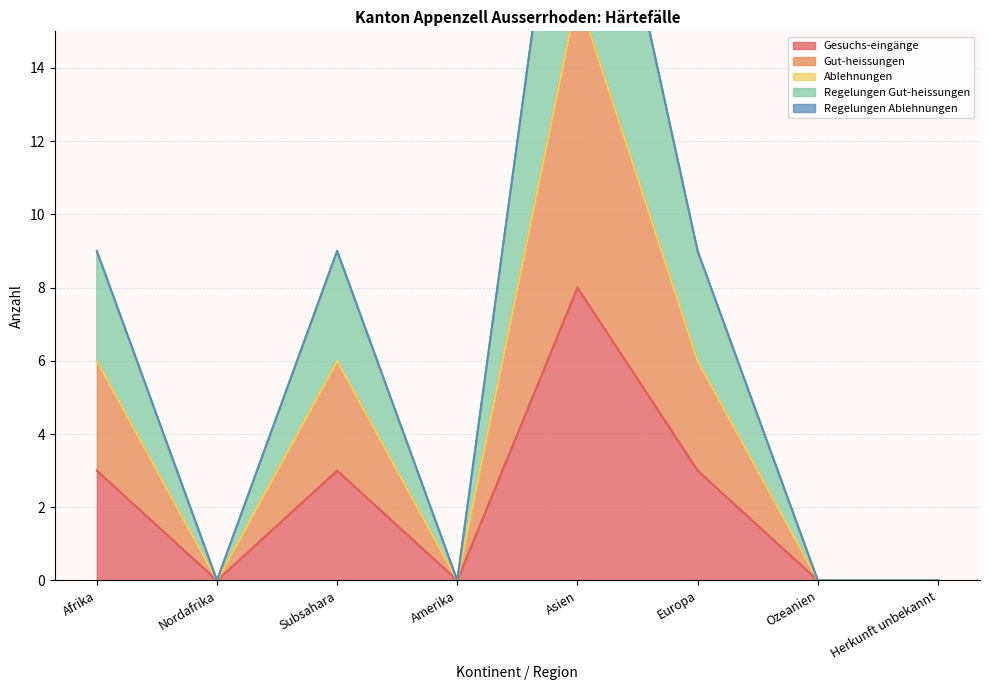

What value does the Gesuchs-eingänge series have at Asien?

8